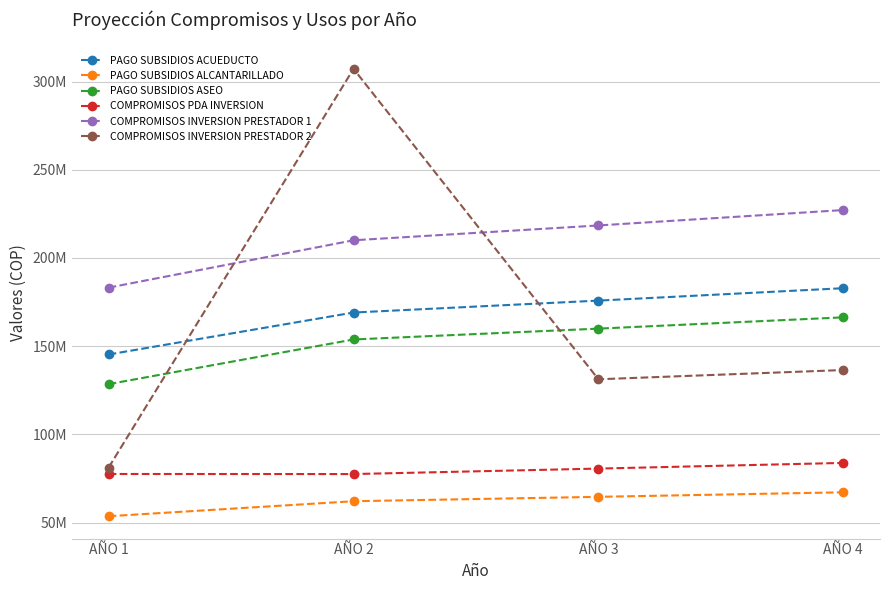

The value of COMPROMISOS PDA INVERSION at AÑO 2 is 77476101. True or false?

True